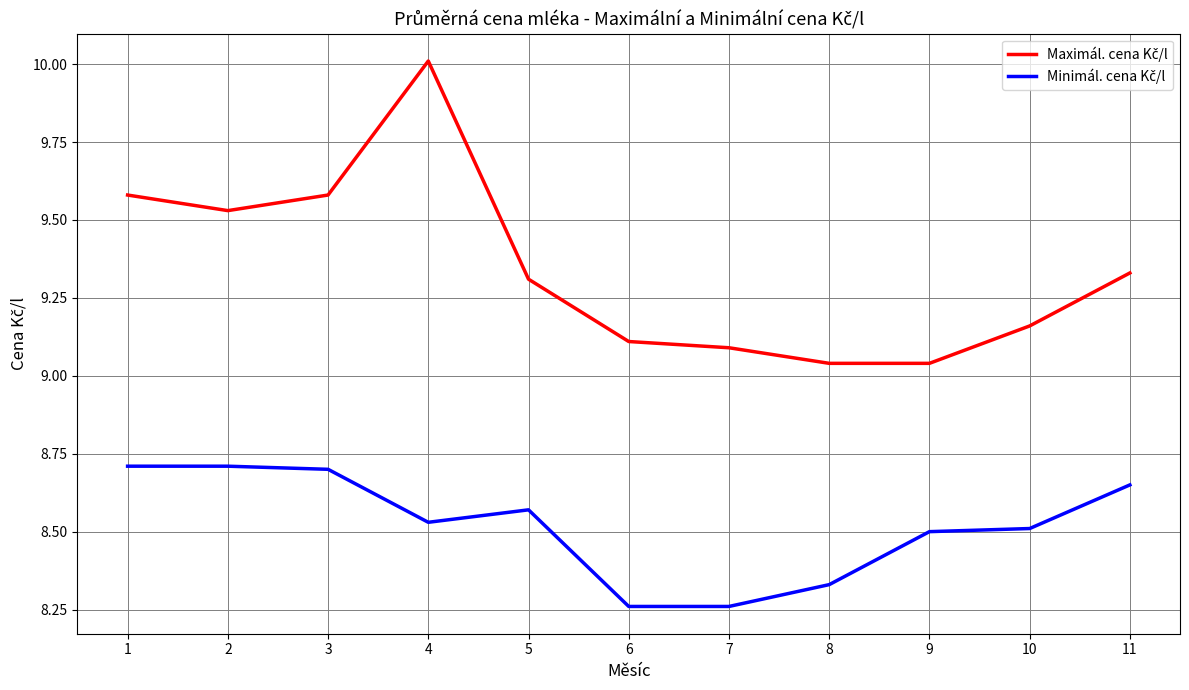

What is the difference between the highest and lowest values at 2?

0.8